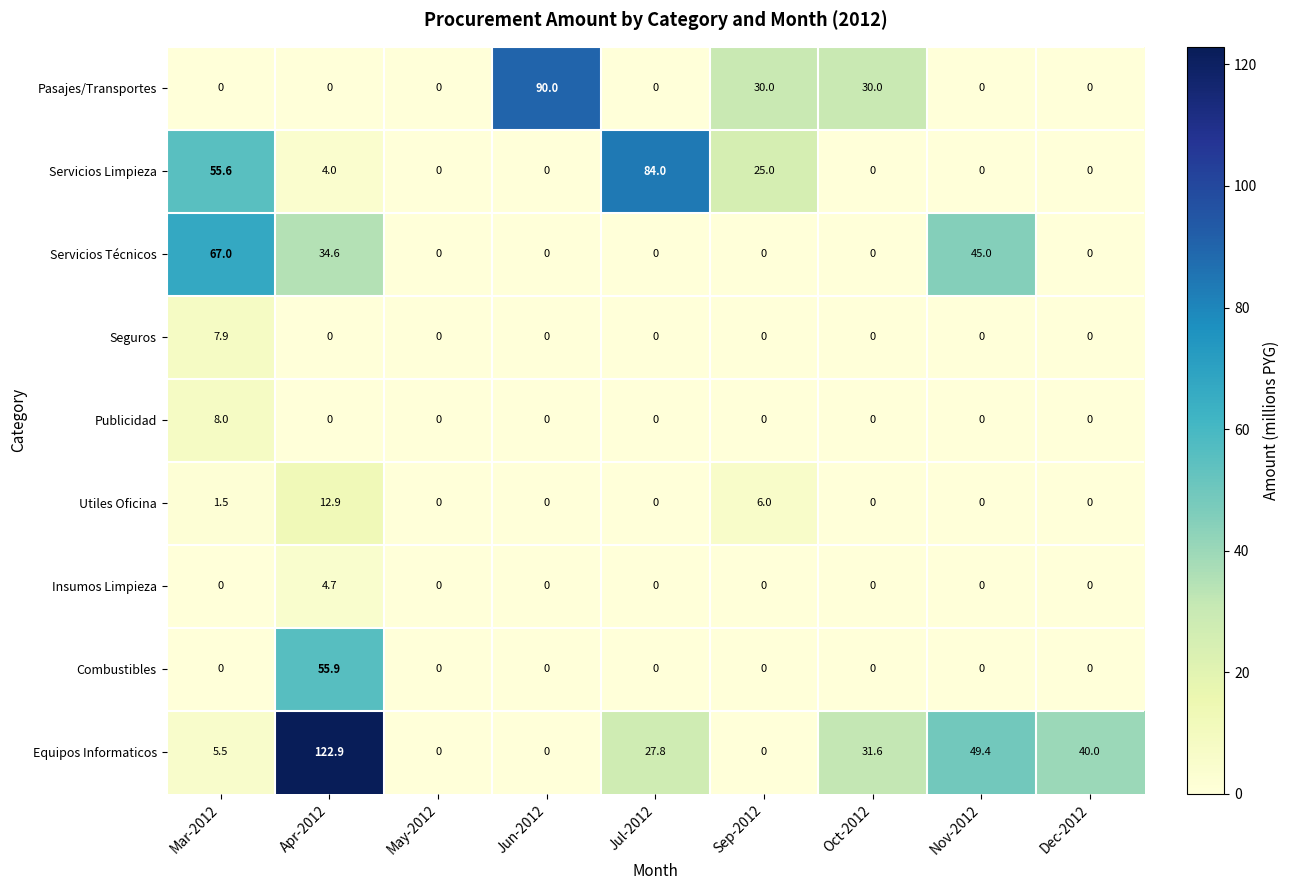

List the series in order of their peak value, lowest first.

Insumos Limpieza, Seguros, Publicidad, Utiles Oficina, Combustibles, Servicios Técnicos, Servicios Limpieza, Pasajes/Transportes, Equipos Informaticos